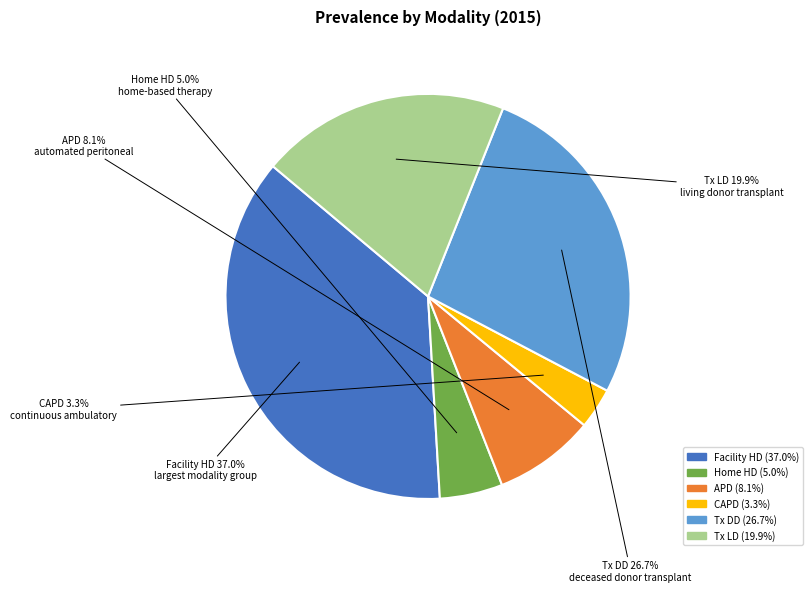

Does Home HD account for over 50% of the chart?

No